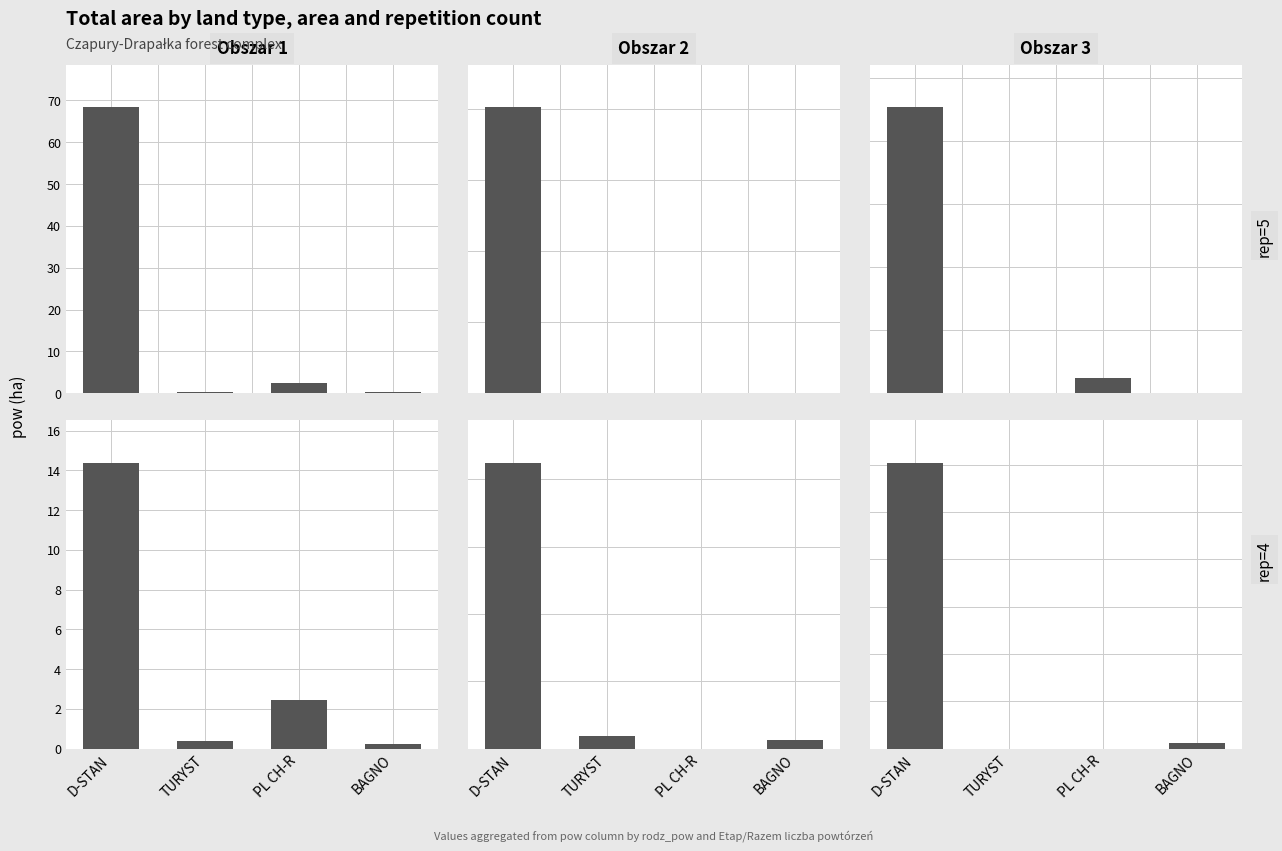

Are the bars grouped side by side (vs. stacked)?

Yes